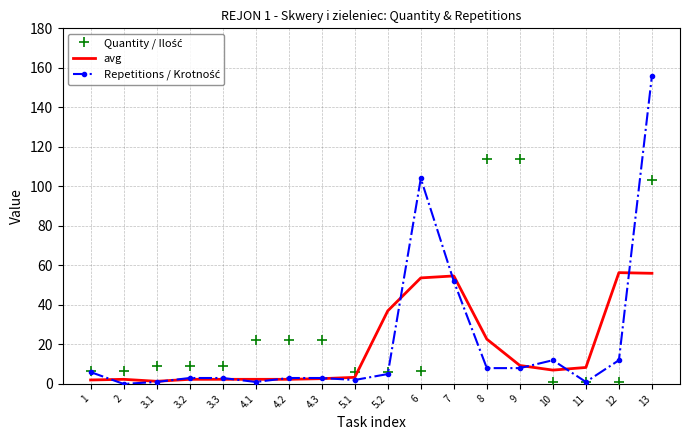

Which series has the largest total across all categories?

Quantity / Ilość